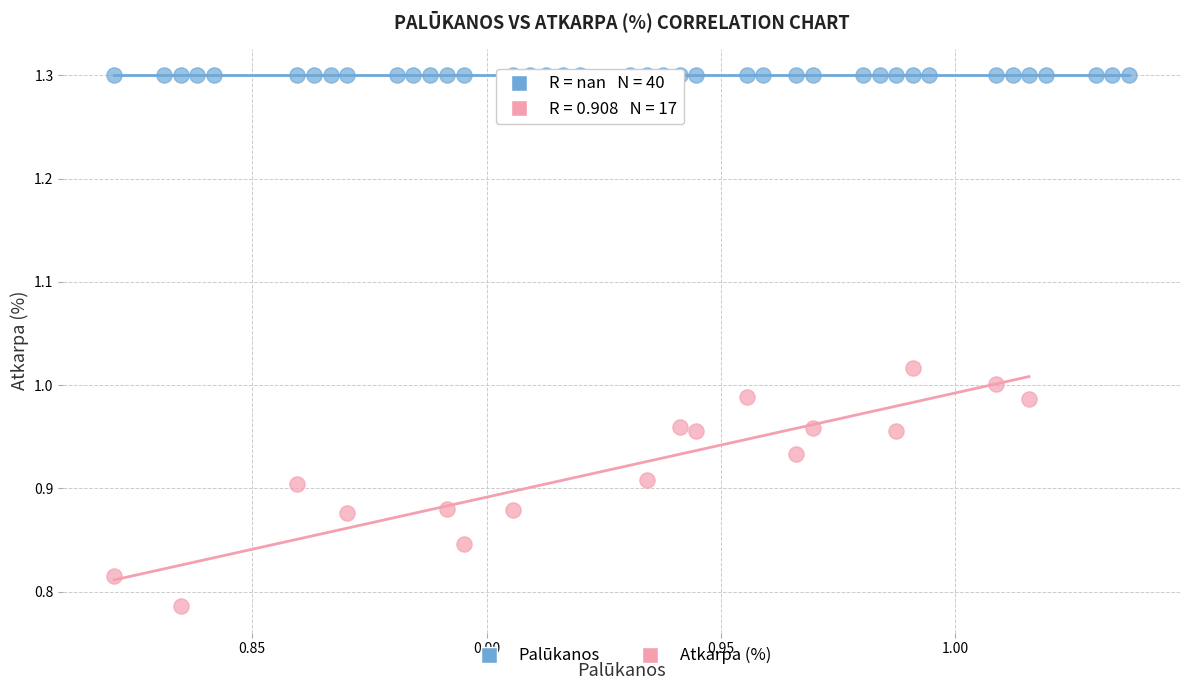

Which series reaches the minimum Y coordinate?

Atkarpa (%)